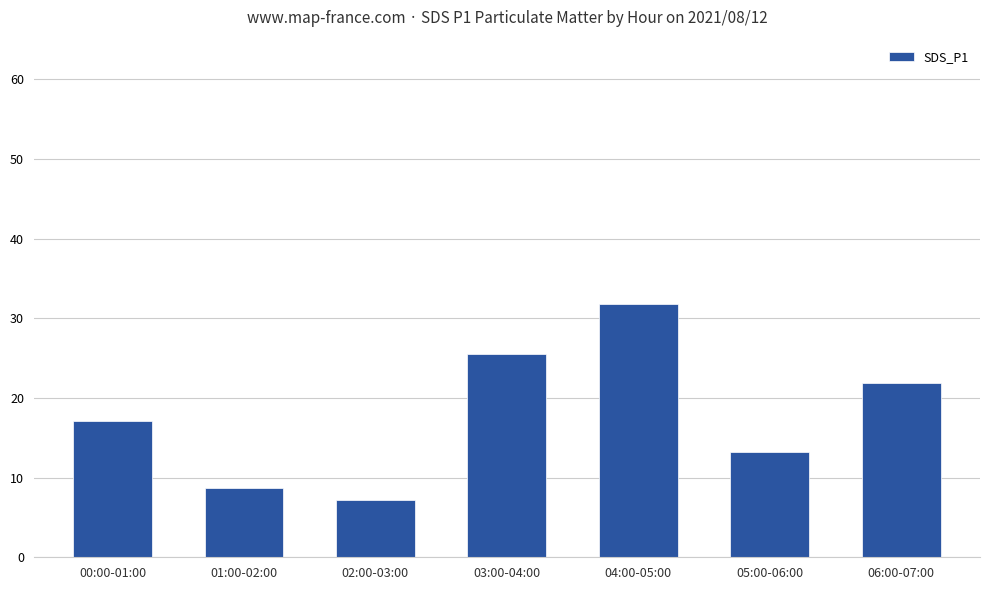

True or false: the data shows 31.8 at 04:00-05:00.

True